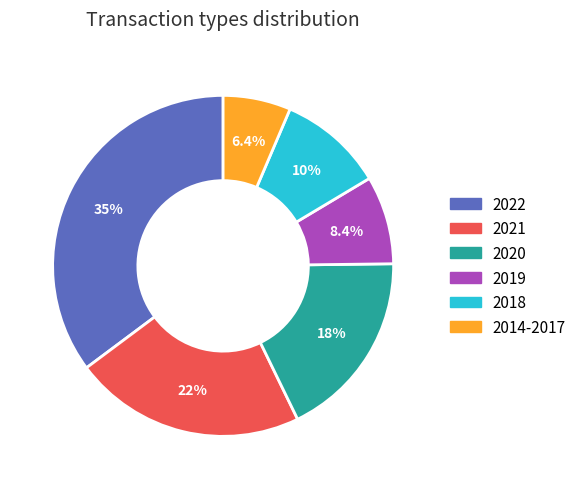

Count the number of slices in the pie.

6